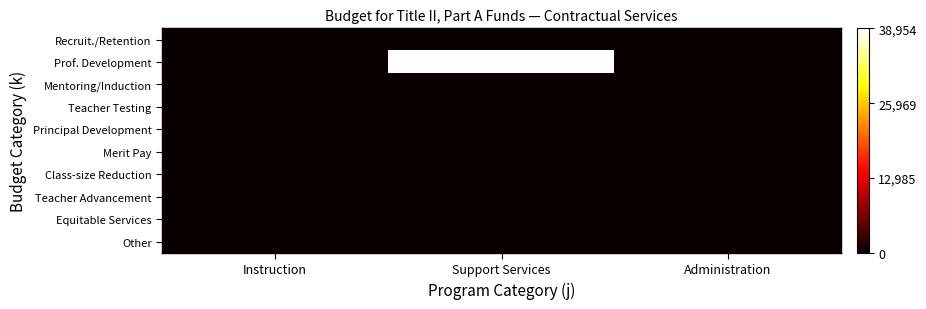

Which label corresponds to the largest value in the chart?

Support Services